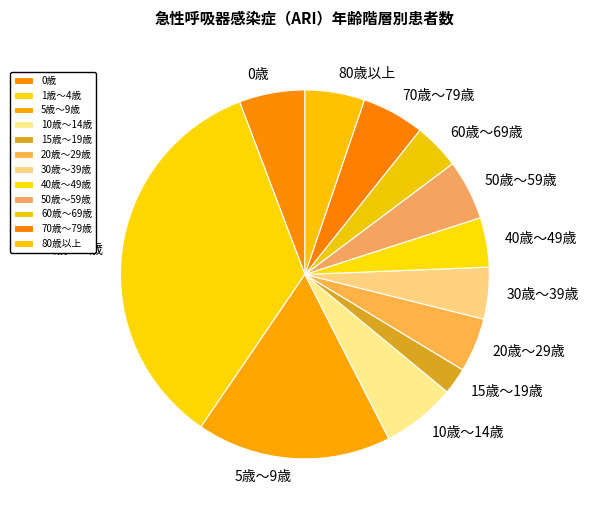

Is it true that 30歳～39歳 is 5% of the pie?

True